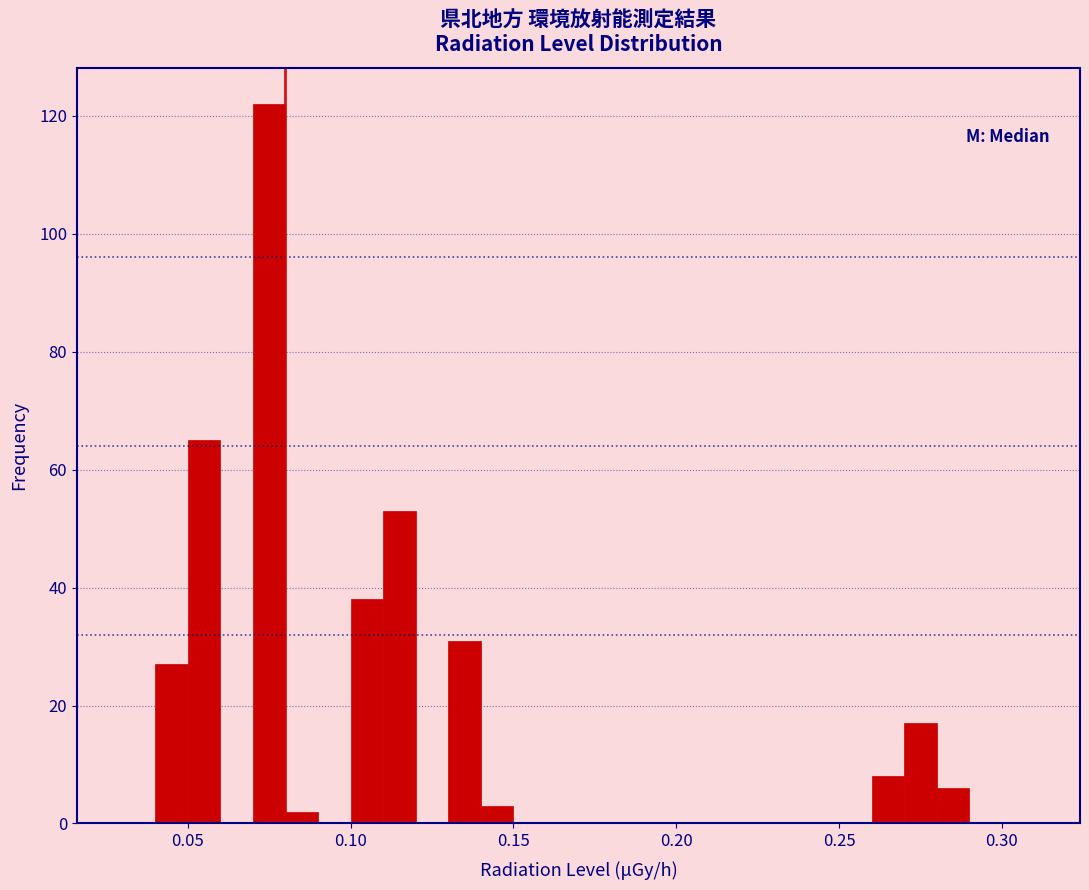

Read against the x-axis, roughly where is the centre of the tallest bar?

0.075